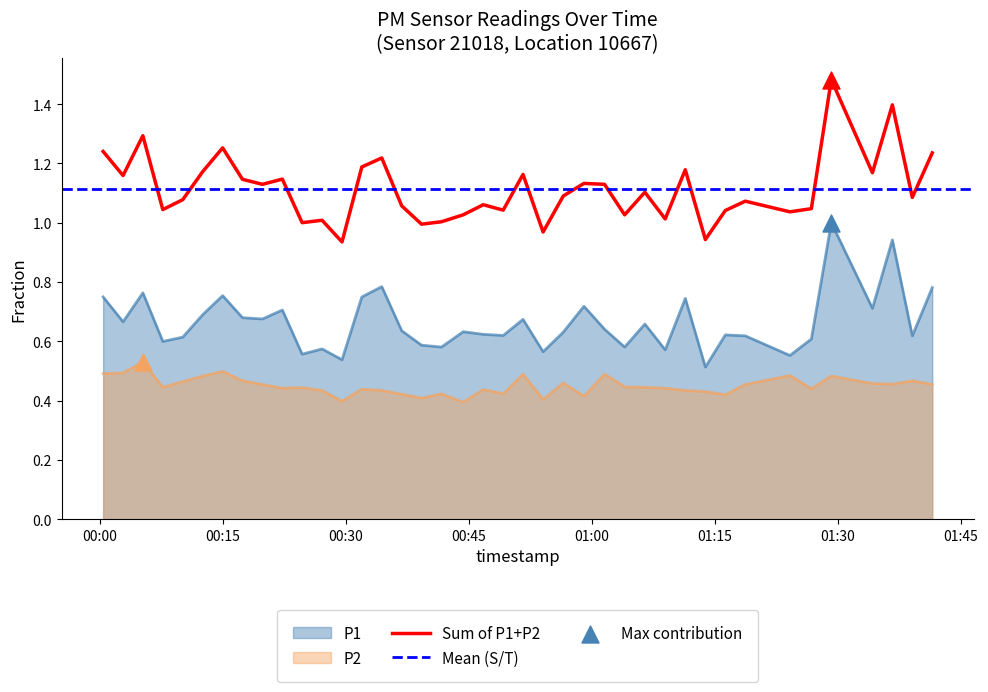

True or false: P2 and Sum of P1+P2 cross at least once.

False